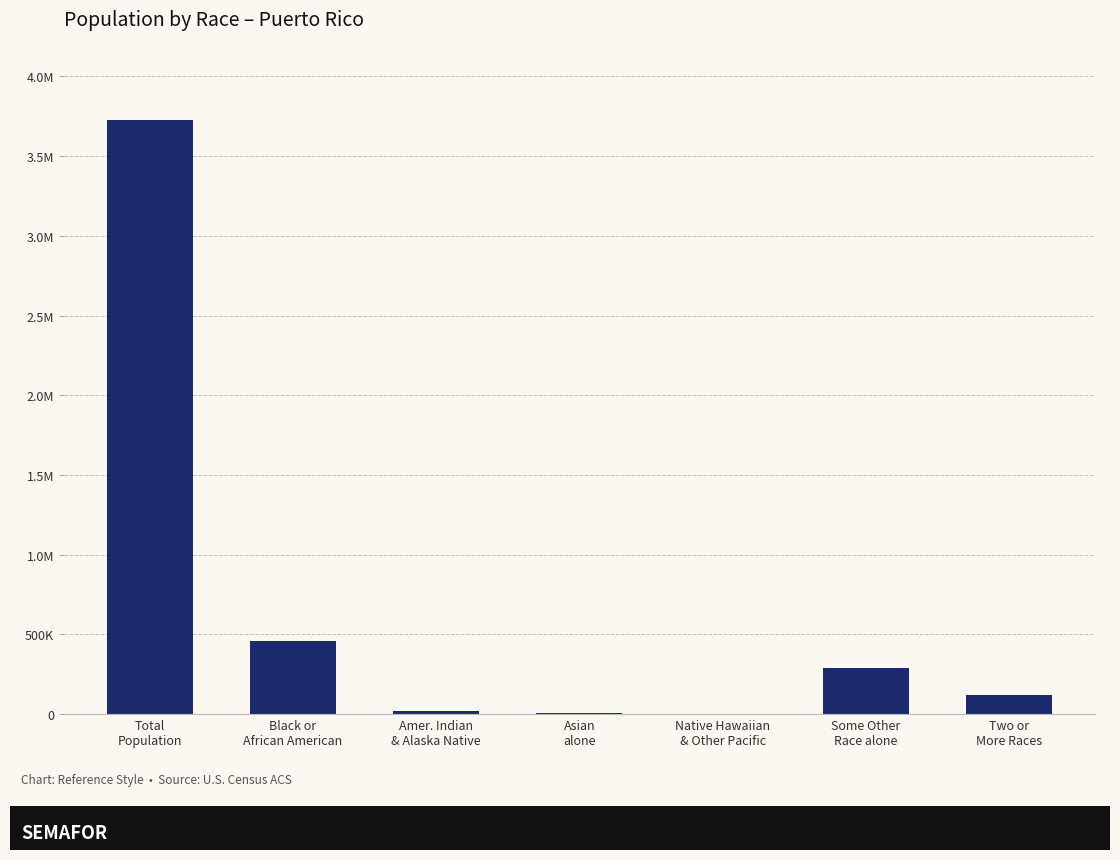

Is it true that the value at Amer. Indian
& Alaska Native is 19839?

True